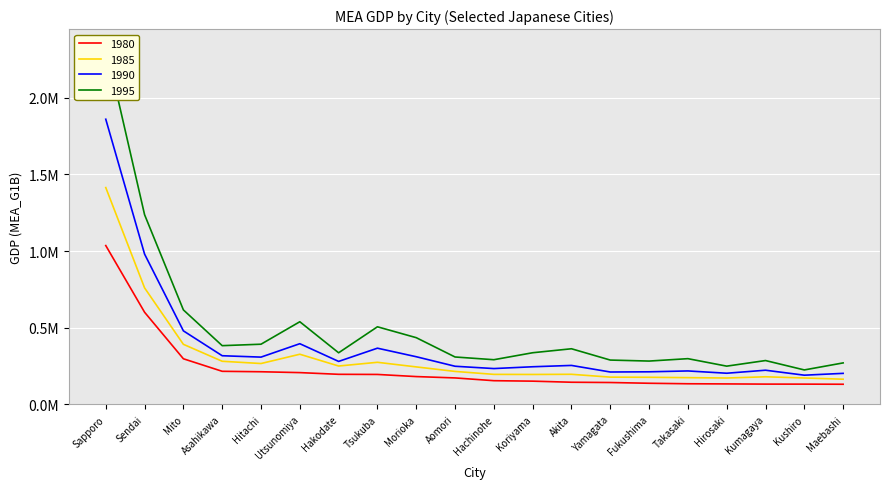

Where is 1985 nearest to the value 789177?

Sendai